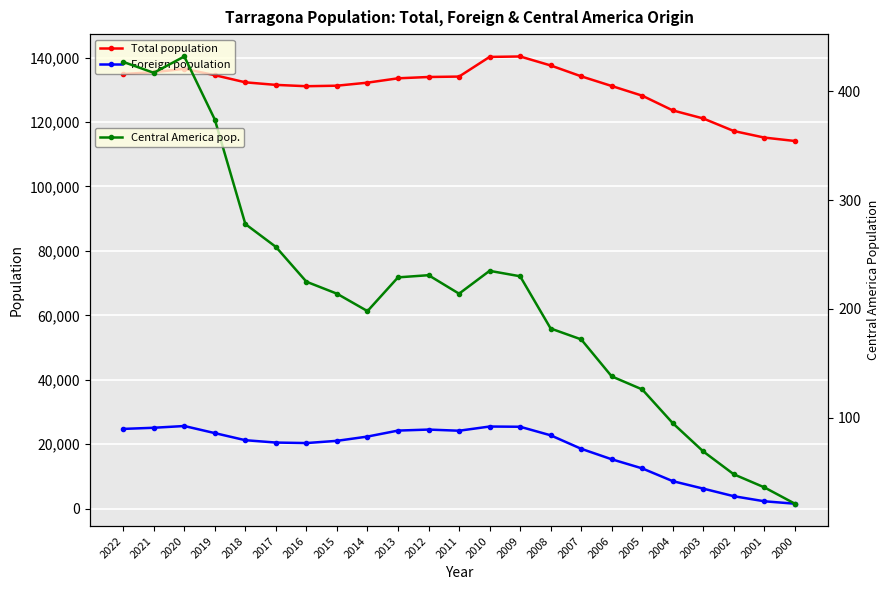

In Foreign population, how many points are lower than both neighbors (excluding endpoints)?

2